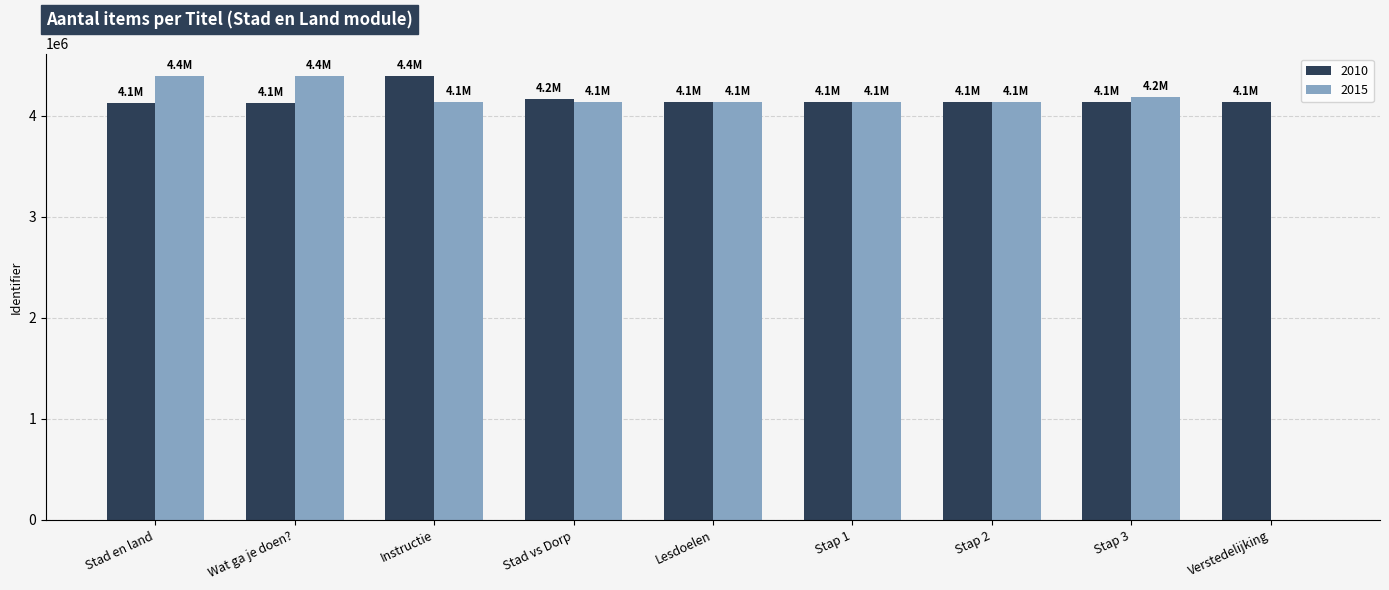

The value of 2010 at Lesdoelen is 4130697. True or false?

True